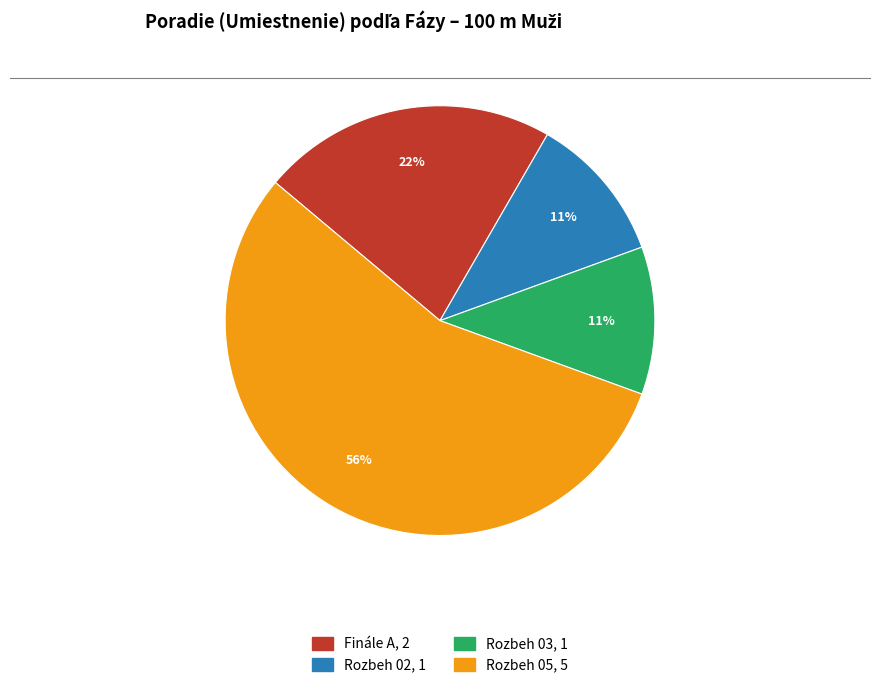

Between Rozbeh 05 and Rozbeh 02, which is larger?

Rozbeh 05